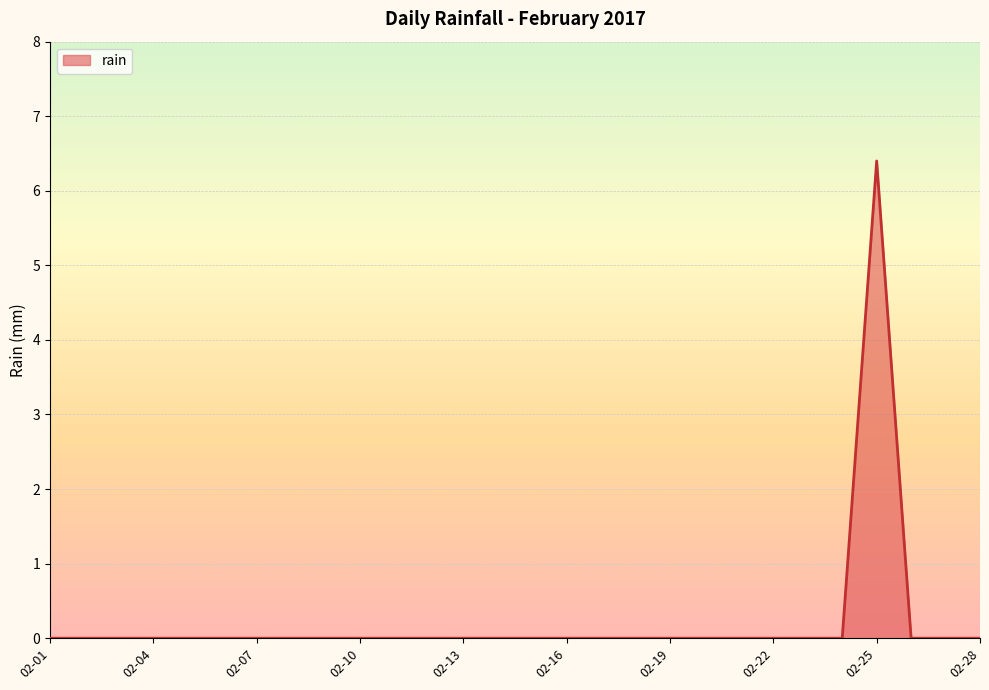

Reading right to left, transcribe all the data shown in this chart.

0.0	0.0	0.0	6.4	0.0	0.0	0.0	0.0	0.0	0.0	0.0	0.0	0.0	0.0	0.0	0.0	0.0	0.0	0.0	0.0	0.0	0.0	0.0	0.0	0.0	0.0	0.0	0.0